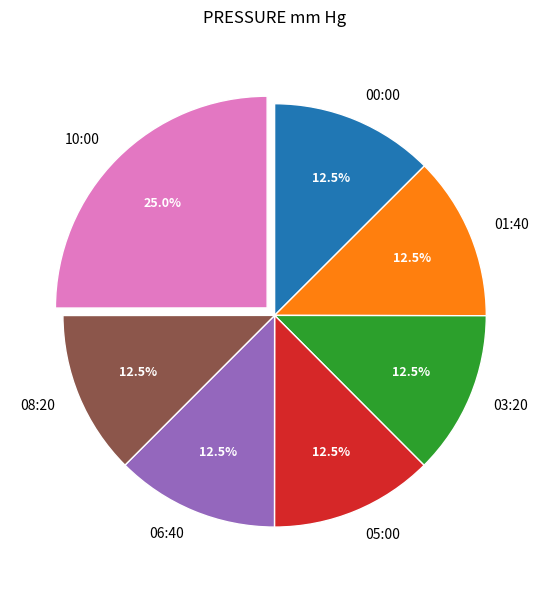

Is 08:20 the majority of the pie?

No